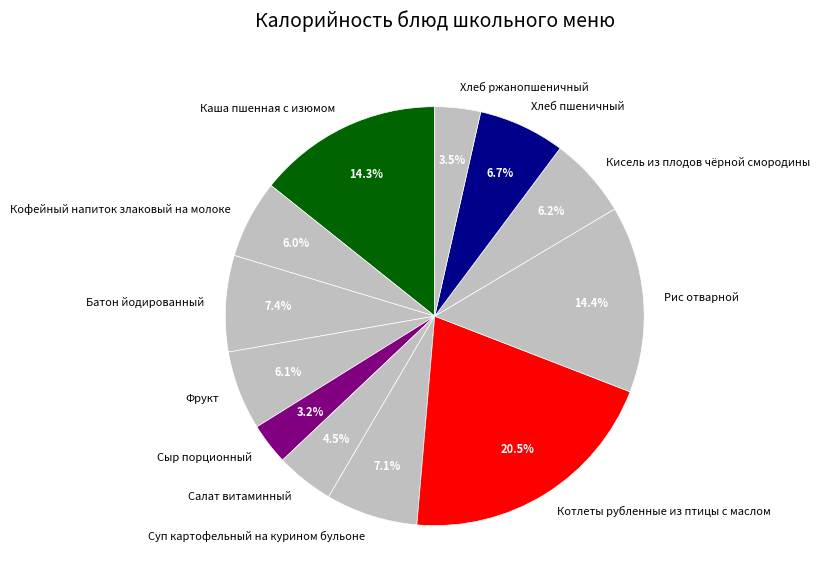

Which slice is the largest?

Котлеты рубленные из птицы с маслом